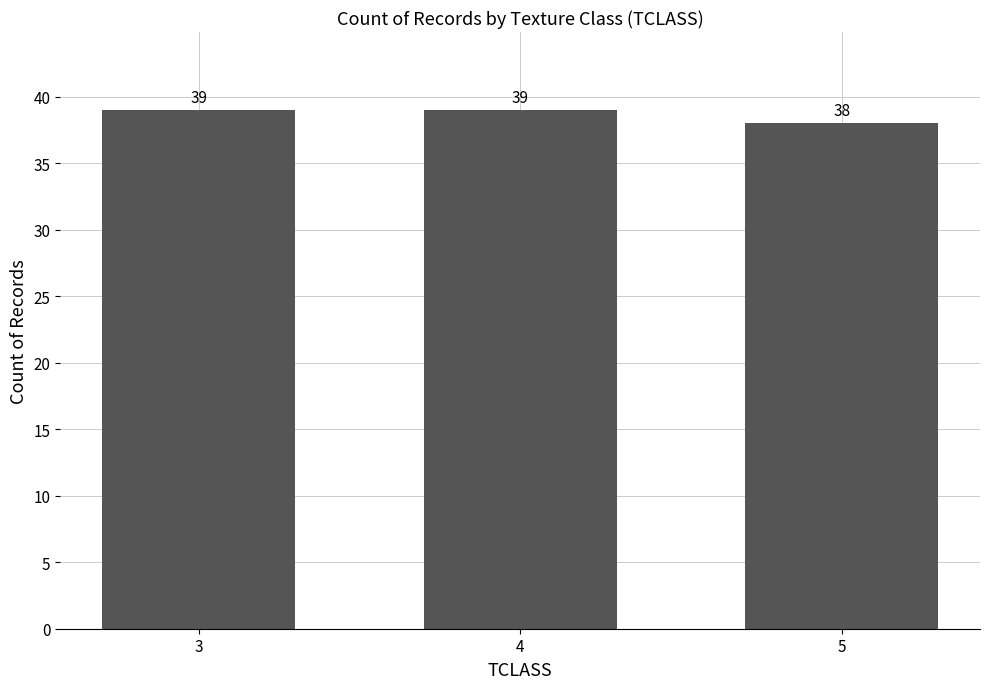

Is it true that the value at 4 is 17?

False